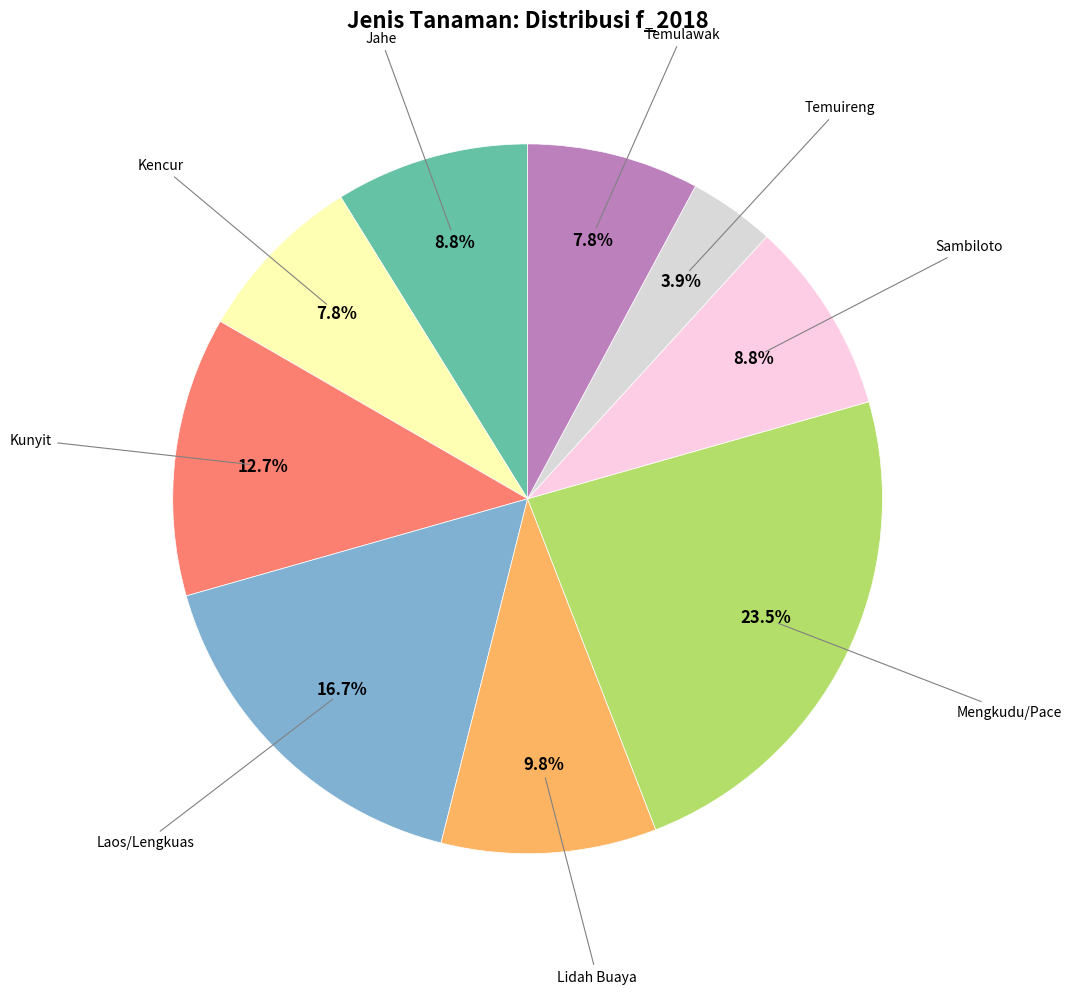

How many segments does this pie chart have?

9